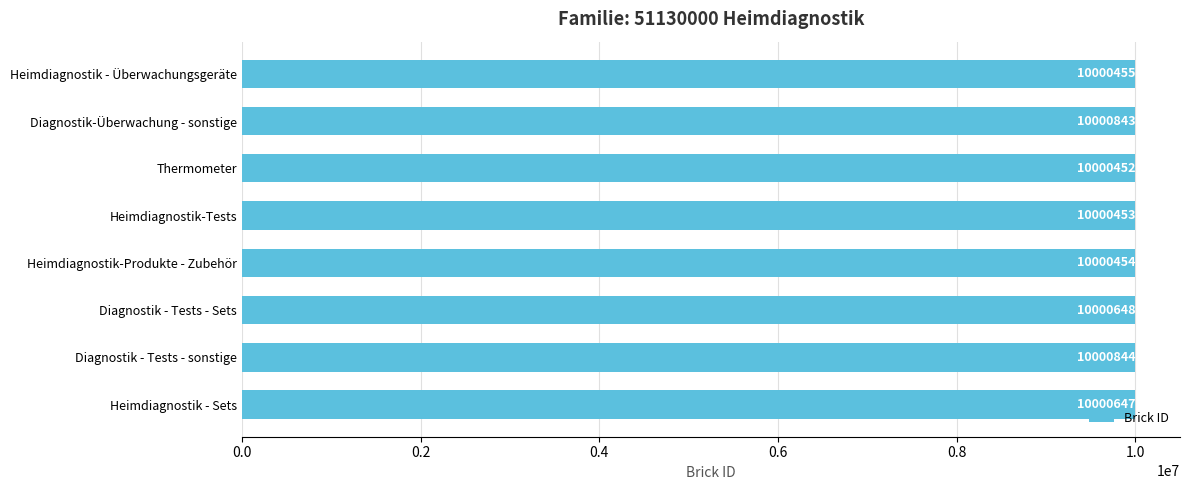

What is the sum of the values at Diagnostik - Tests - sonstige and Diagnostik - Tests - Sets?

20001492